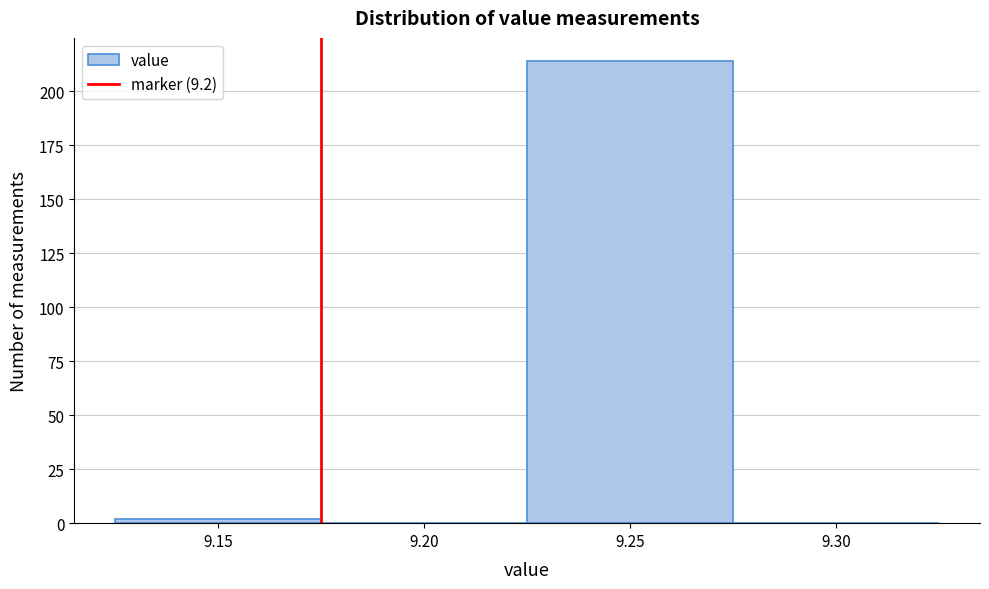

Reading right to left, list all the values displayed in this chart.

9.30=0	9.25=214	9.20=0	9.15=2